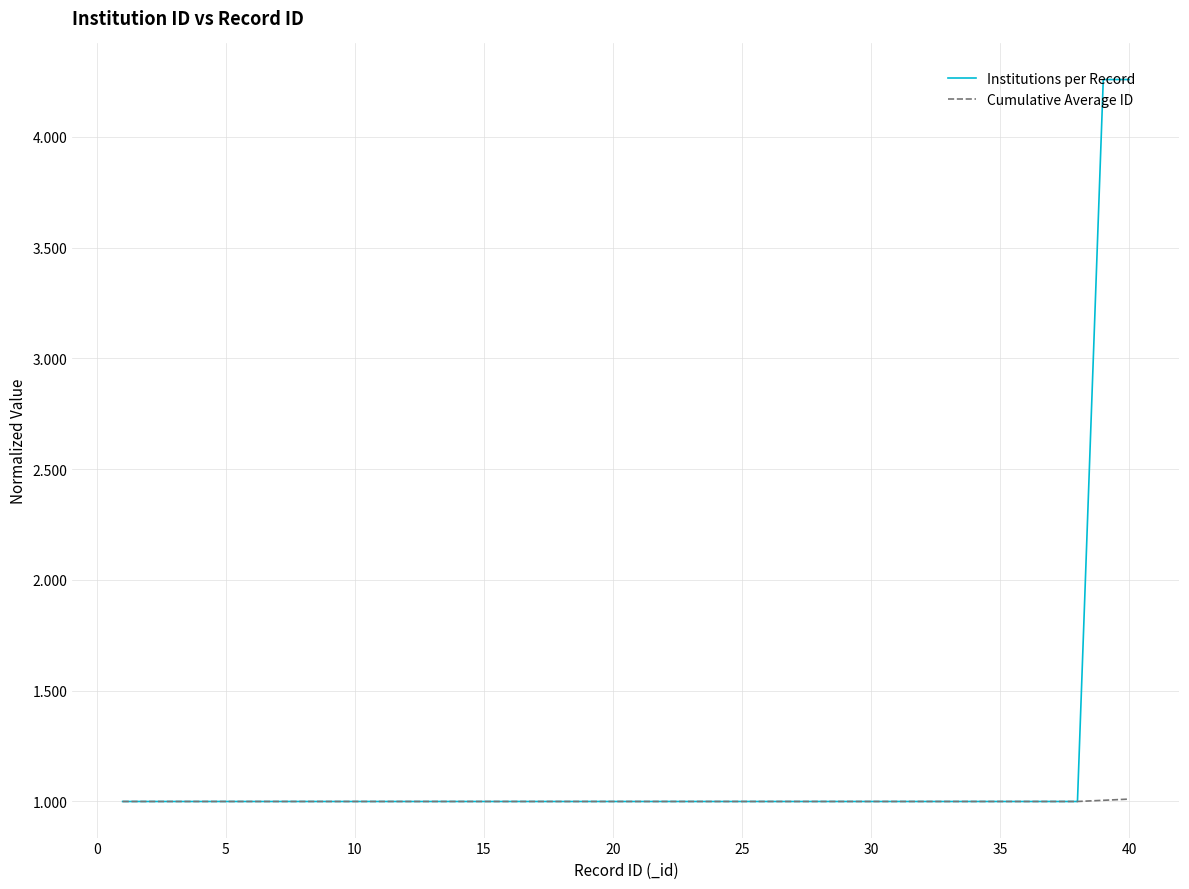

How many lines are shown in the chart?

2